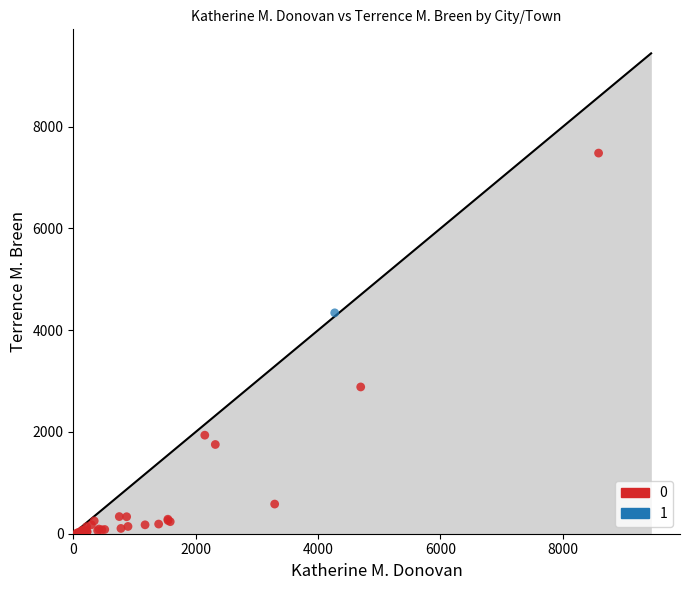

What are all the series names shown in the legend?

0, 1